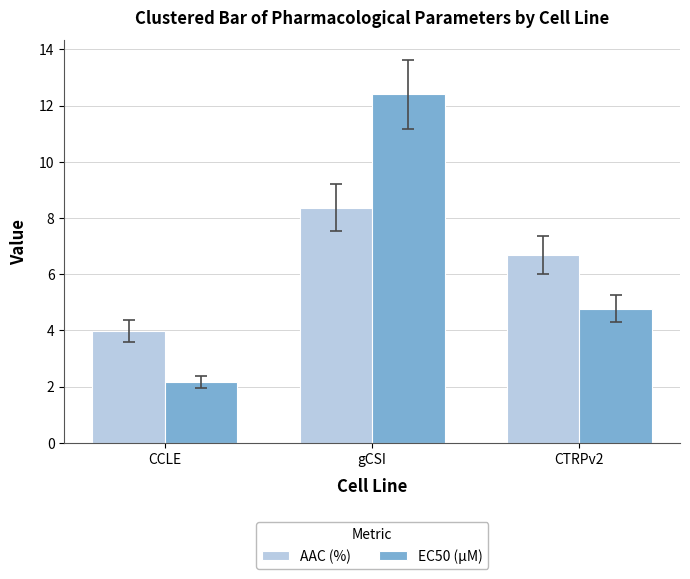

What is the value of the EC50 (µM) bar at the 3rd from the left?

4.8